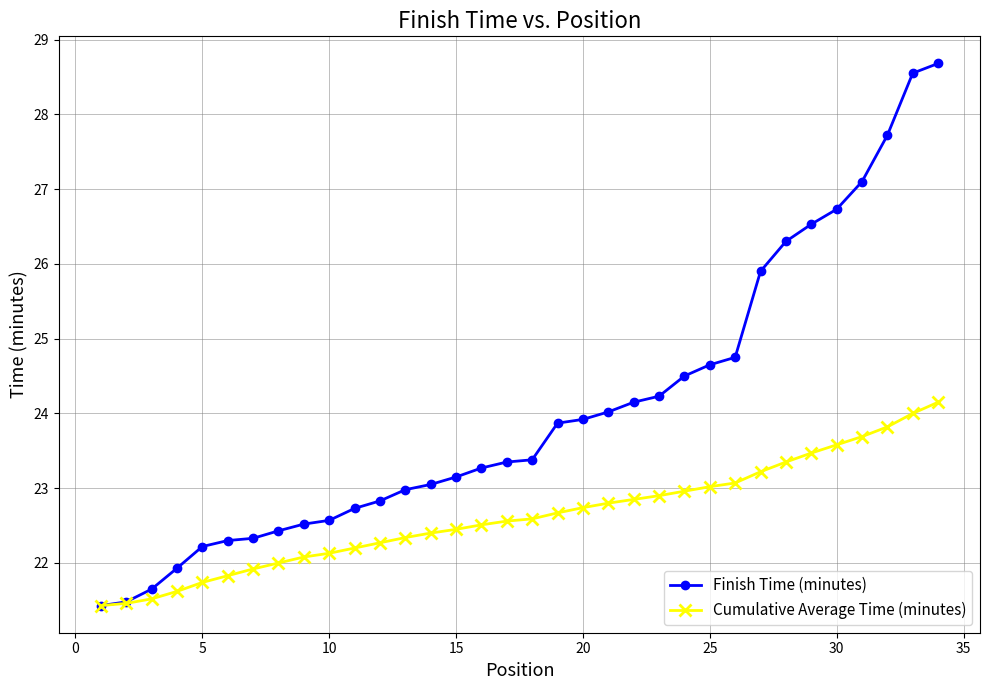

What is the greatest value displayed?

28.7